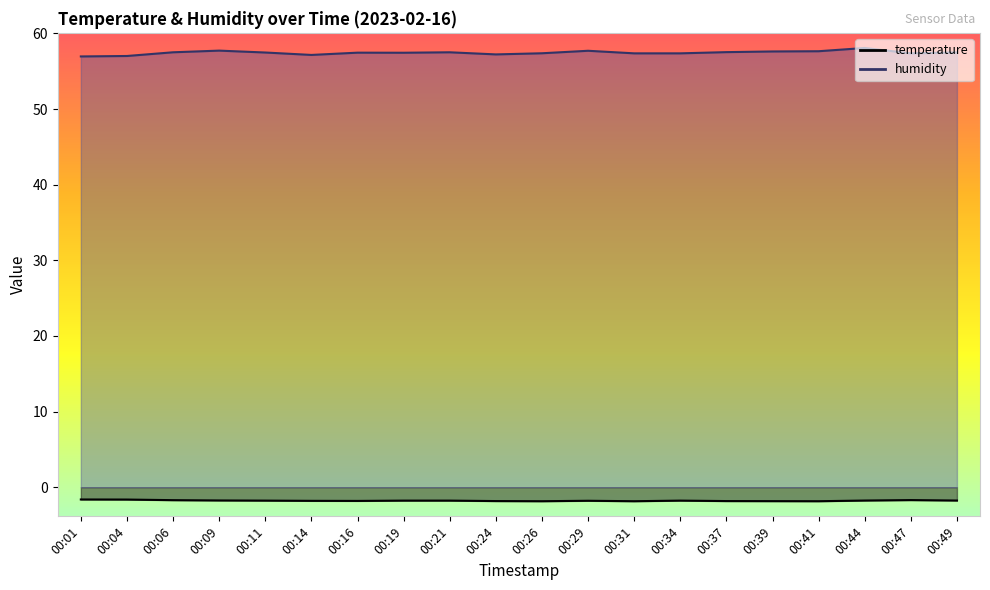

Where does the humidity series first go above 57?

00:04